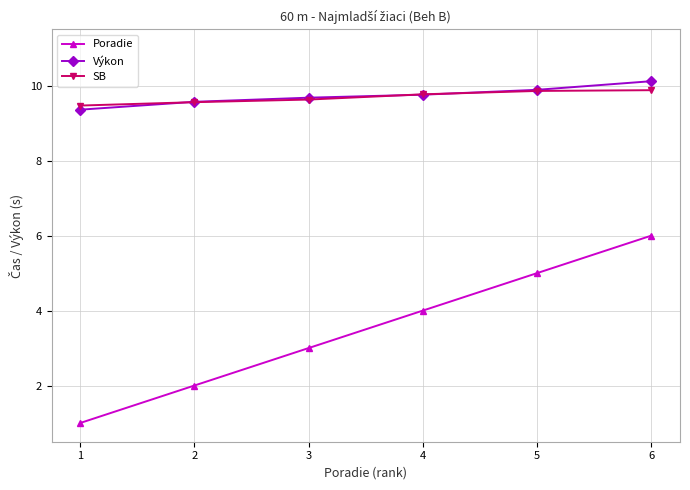

Reading left to right, transcribe all the data shown in this chart.

Poradie: 1=1.0	2=2.0	3=3.0	4=4.0	5=5.0	6=6.0
Výkon: 1=9.4	2=9.6	3=9.7	4=9.8	5=9.9	6=10.1
SB: 1=9.5	2=9.6	3=9.6	4=9.8	5=9.9	6=9.9